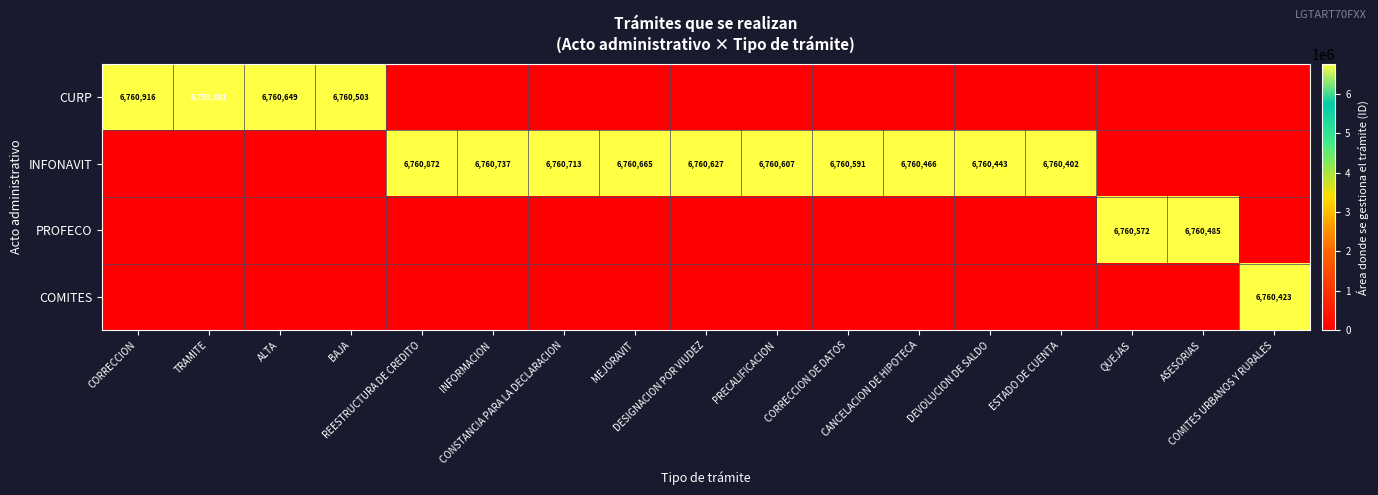

Which series changed the most between CORRECCION DE DATOS and ESTADO DE CUENTA?

INFONAVIT